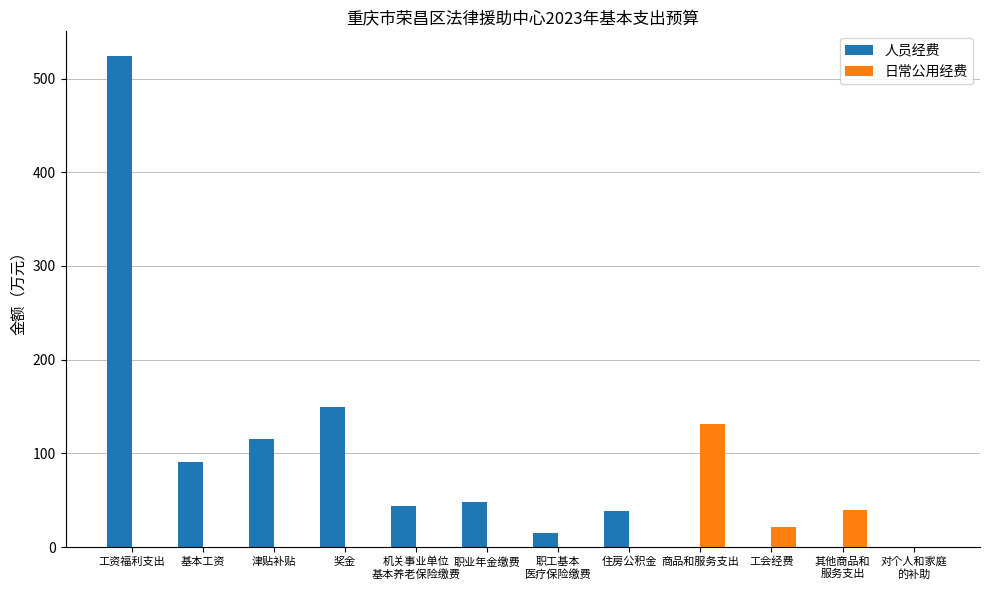

True or false: 人员经费 has a value of 90.5 at 基本工资.

True